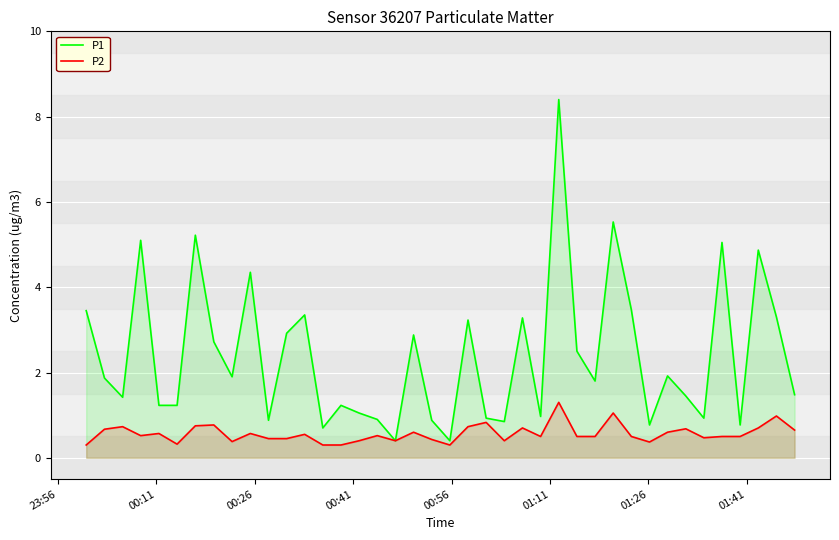

How many data points in P1 are less than 1?

12